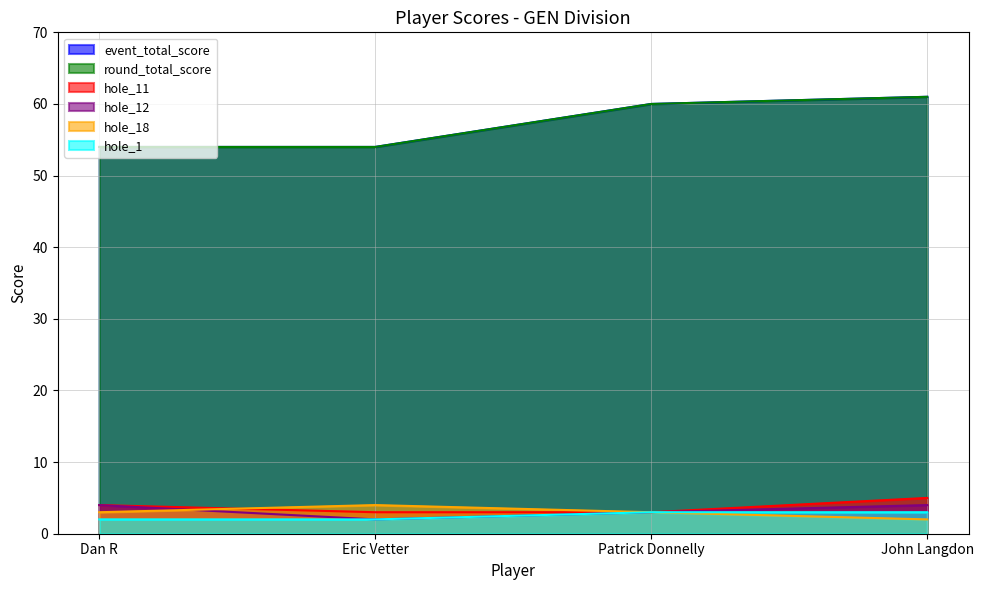

Is the value of hole_18 at John Langdon greater than the value of hole_12 at Patrick Donnelly?

No